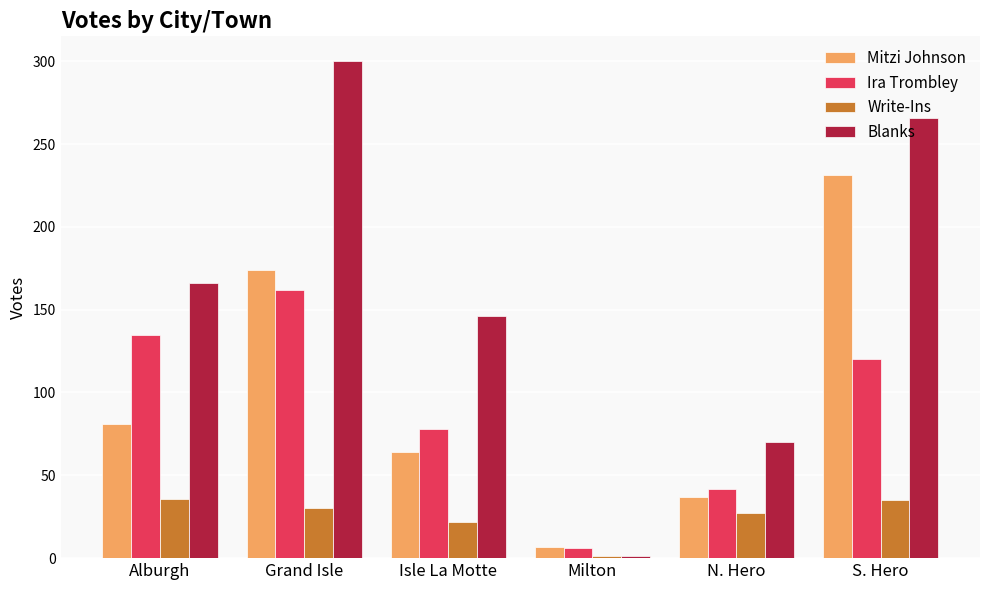

What are all the series names shown in the legend?

Mitzi Johnson, Ira Trombley, Write-Ins, Blanks